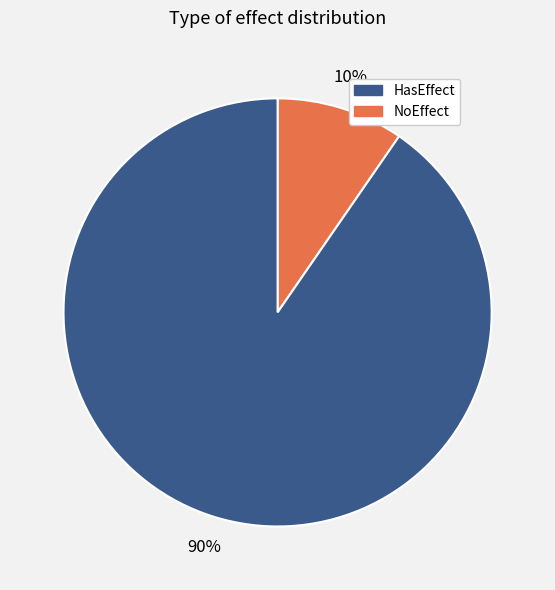

Does any single category account for the majority?

Yes